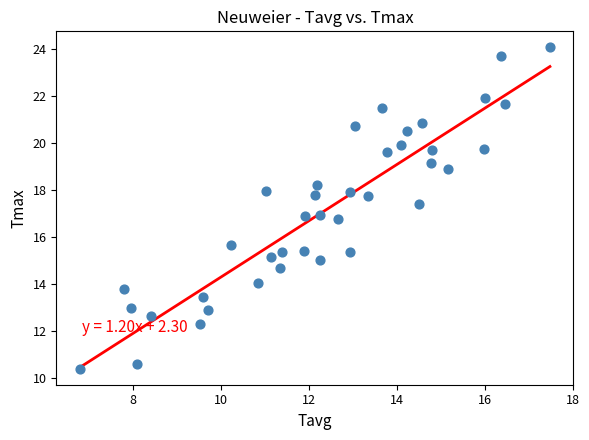

What is the range of Y values (max minus min)?

13.7